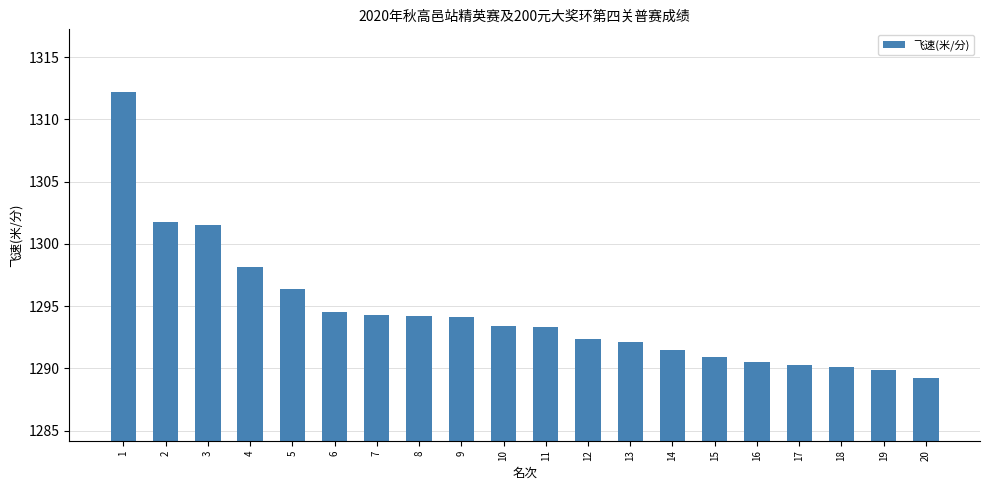

What value does the data have at 11?

1293.3